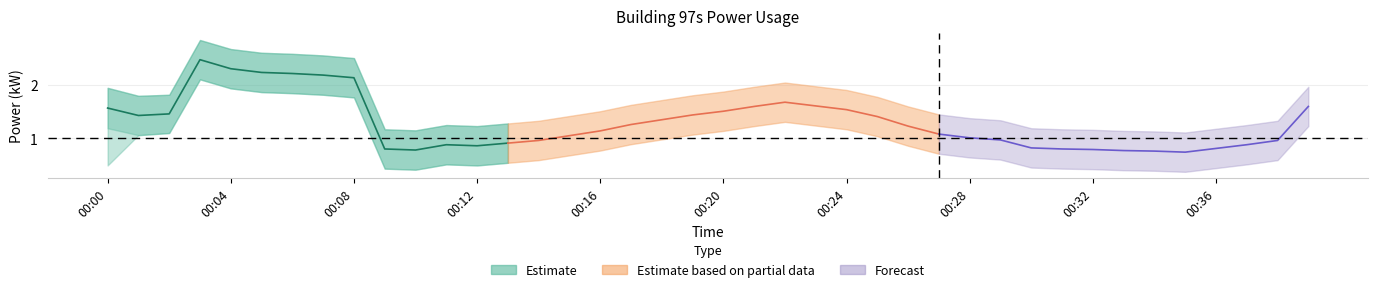

Where is the first local minimum for power_mean?

00:01